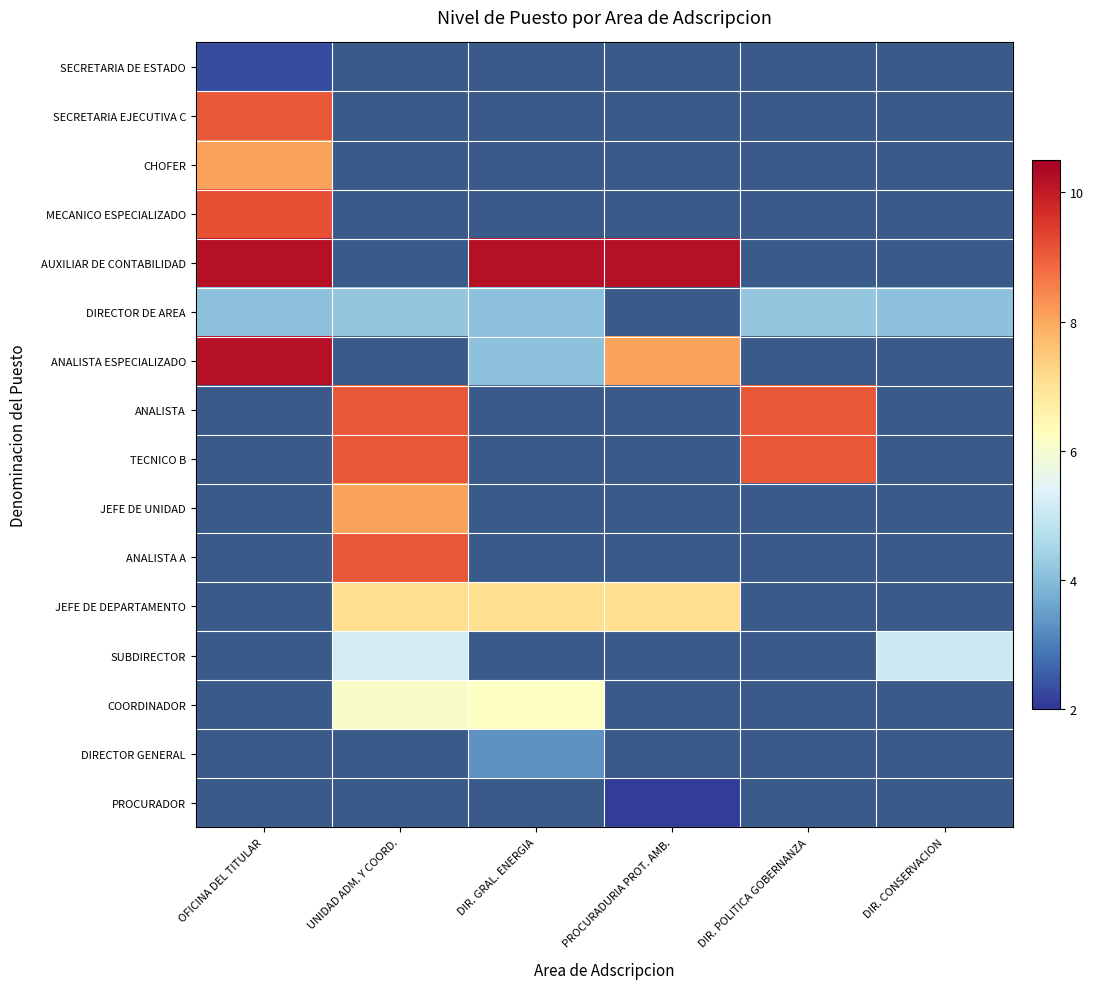

What is the difference between the highest and lowest values at DIR. CONSERVACION?

1